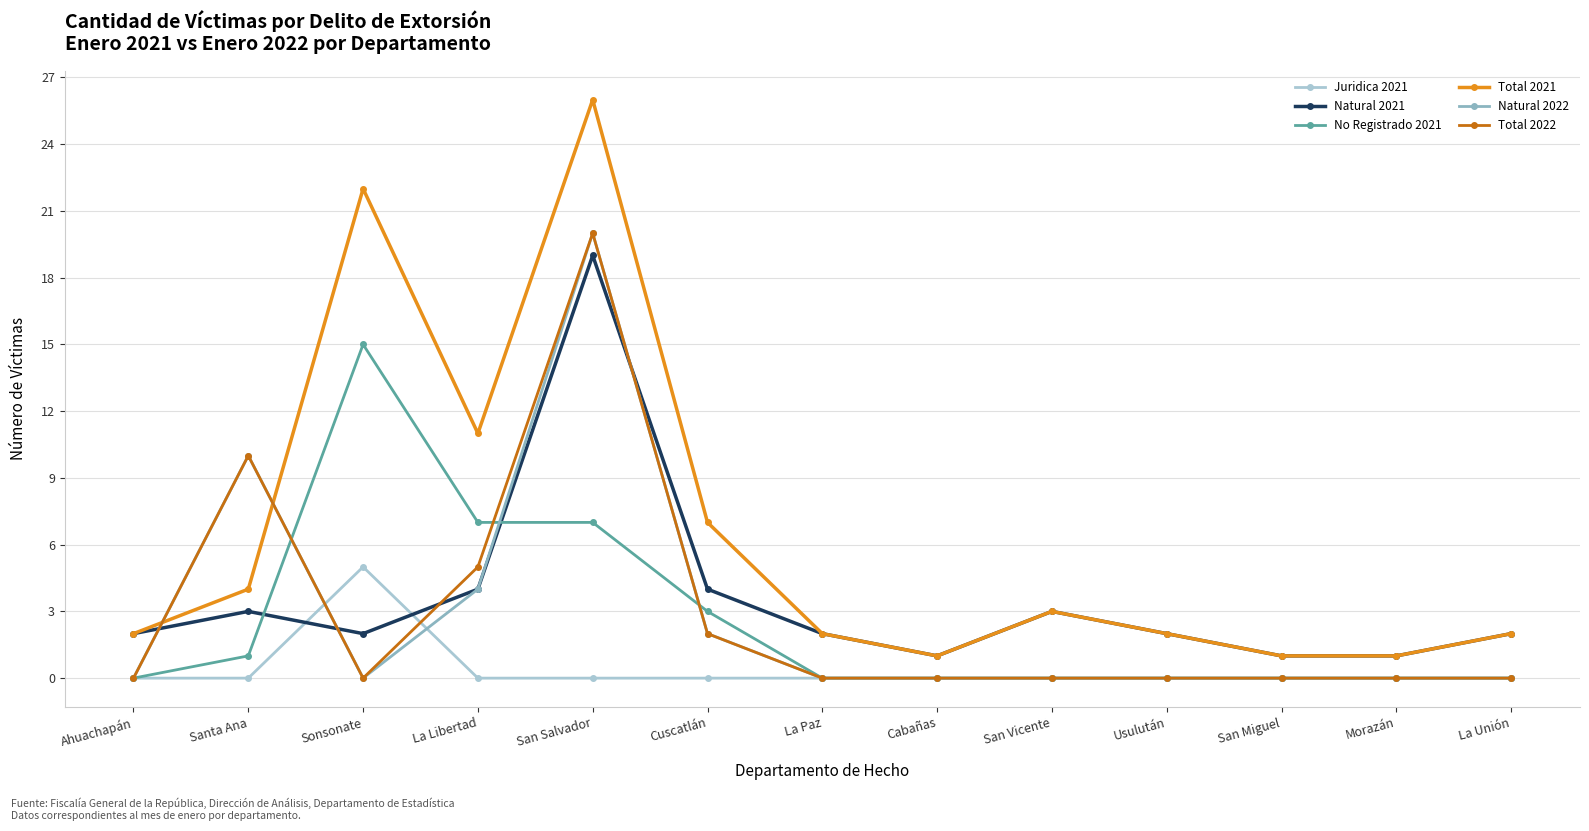

What is the sum of all Total 2021 values?

84